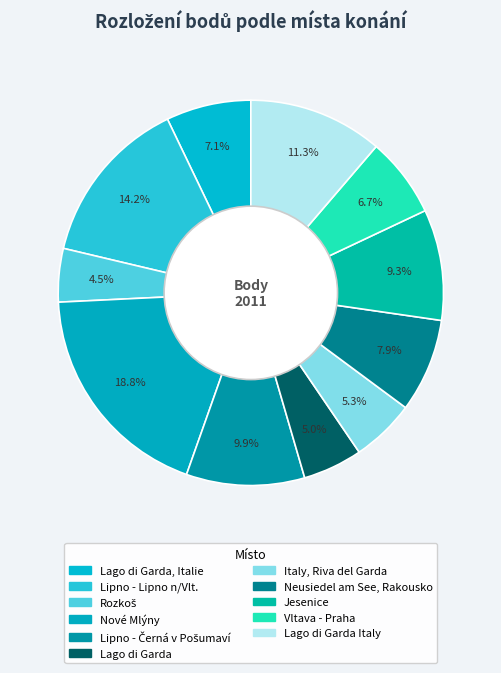

Is there a majority slice in this chart?

No